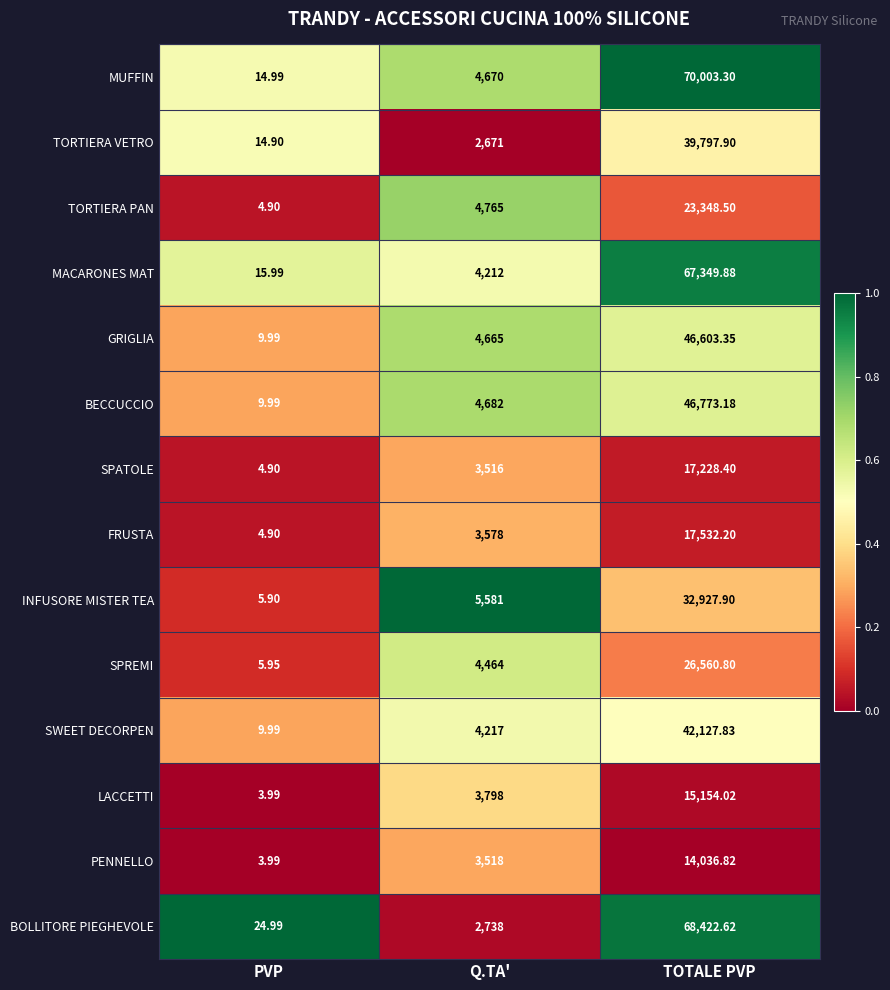

What is the difference between the highest and lowest values at TOTALE PVP?

55966.5